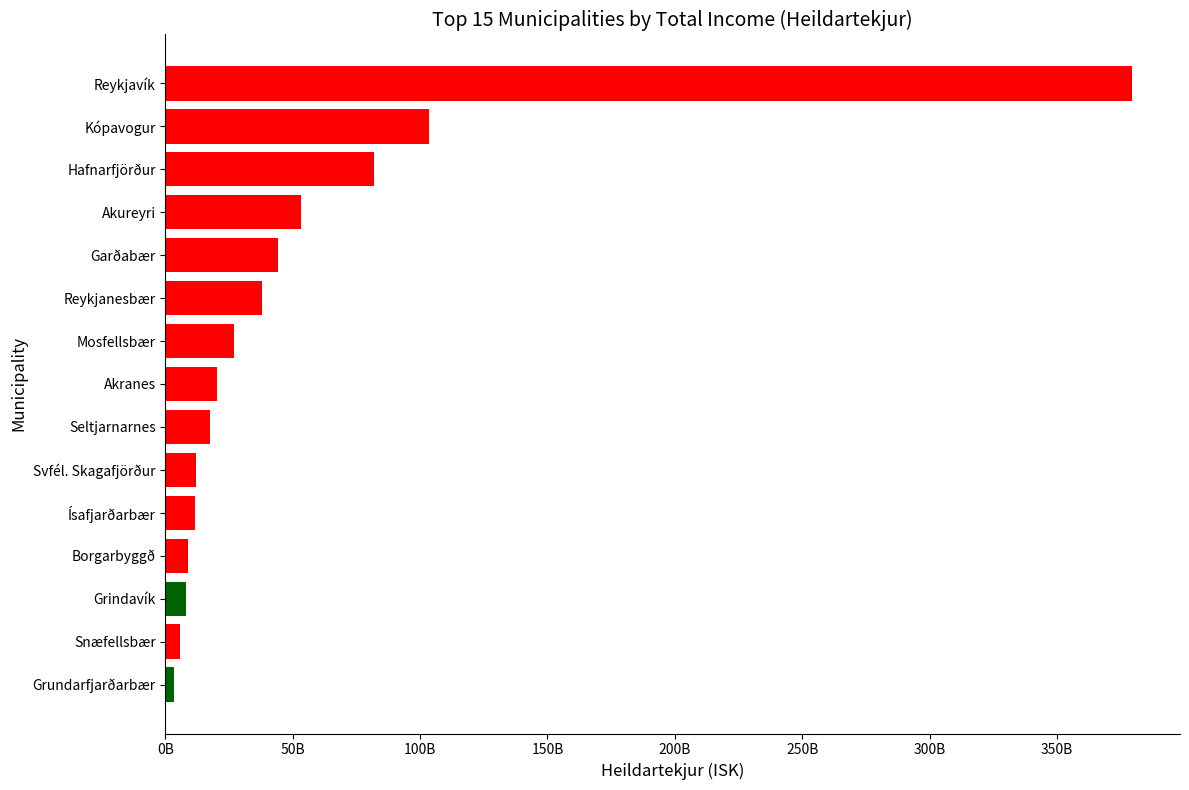

What is the greatest value displayed?

379360995207